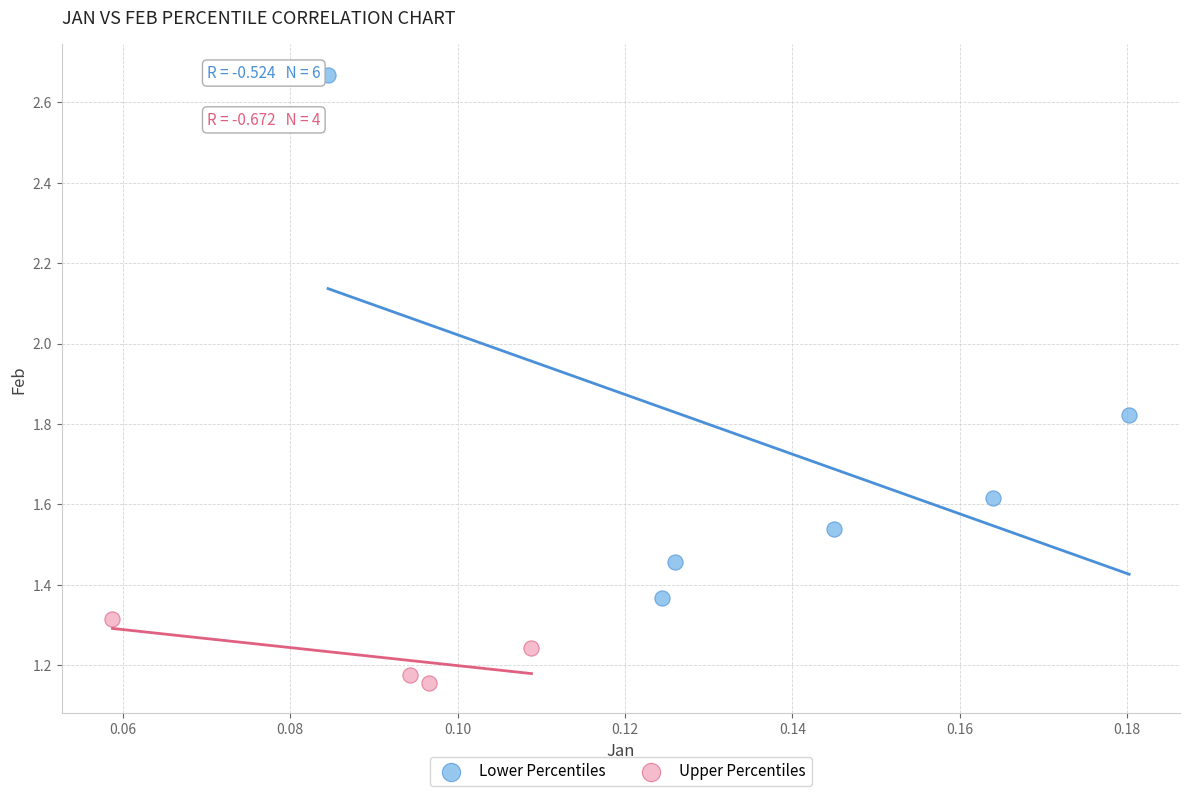

What are all the series names shown in the legend?

Lower Percentiles, Upper Percentiles